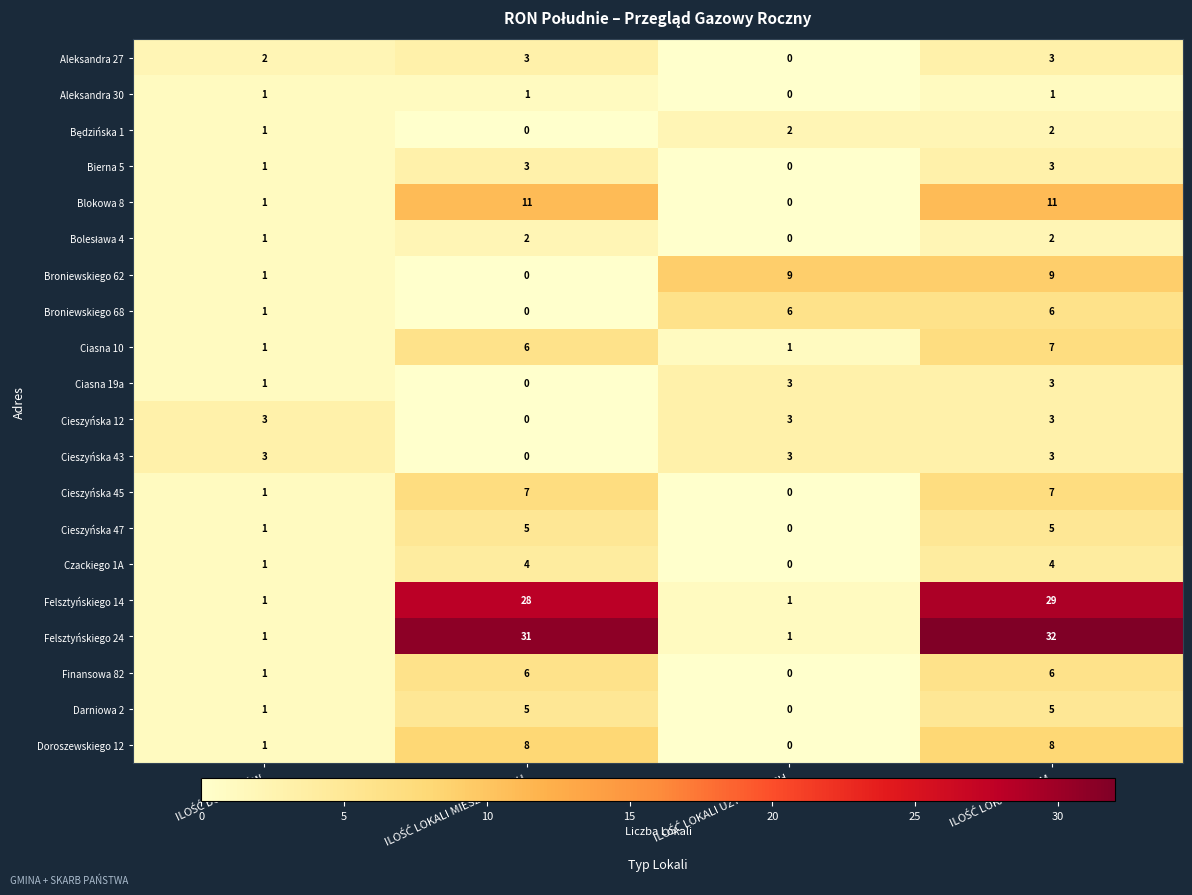

What is the difference between the maximum and minimum values in the Ciasna 10 series?

6